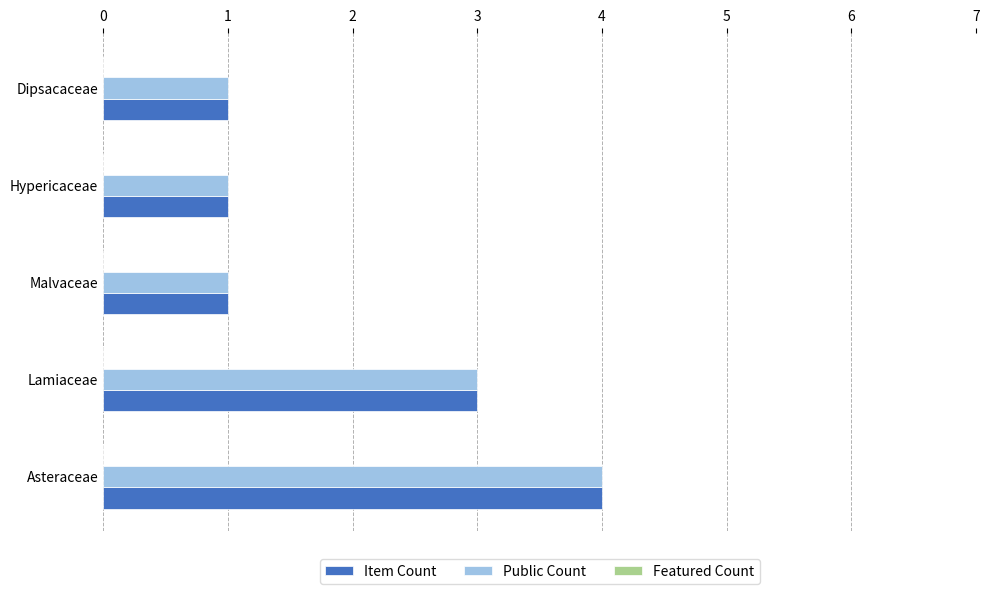

What is the maximum value for Item Count?

4